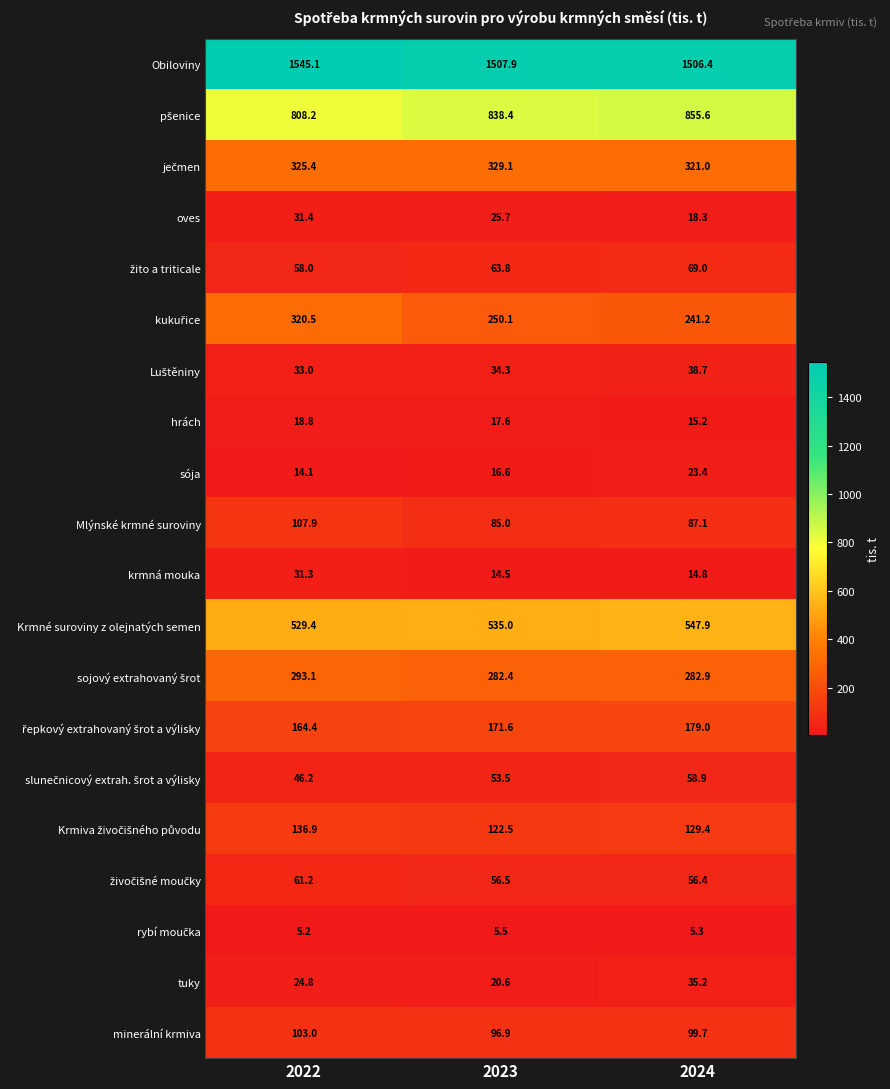

What is the difference between the highest and lowest values at 2024?

1501.1